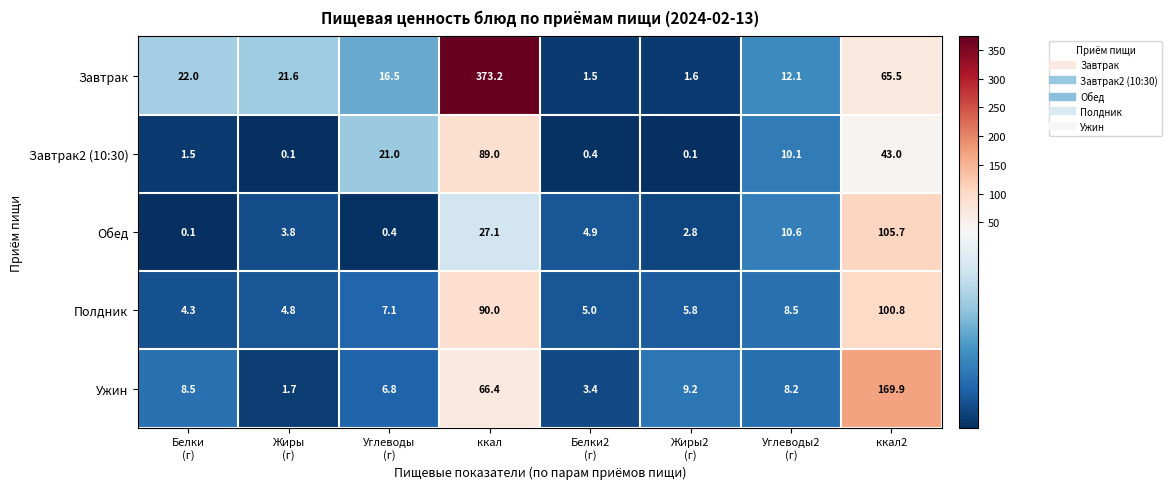

What is the difference between the maximum and minimum values in the Завтрак series?

371.7